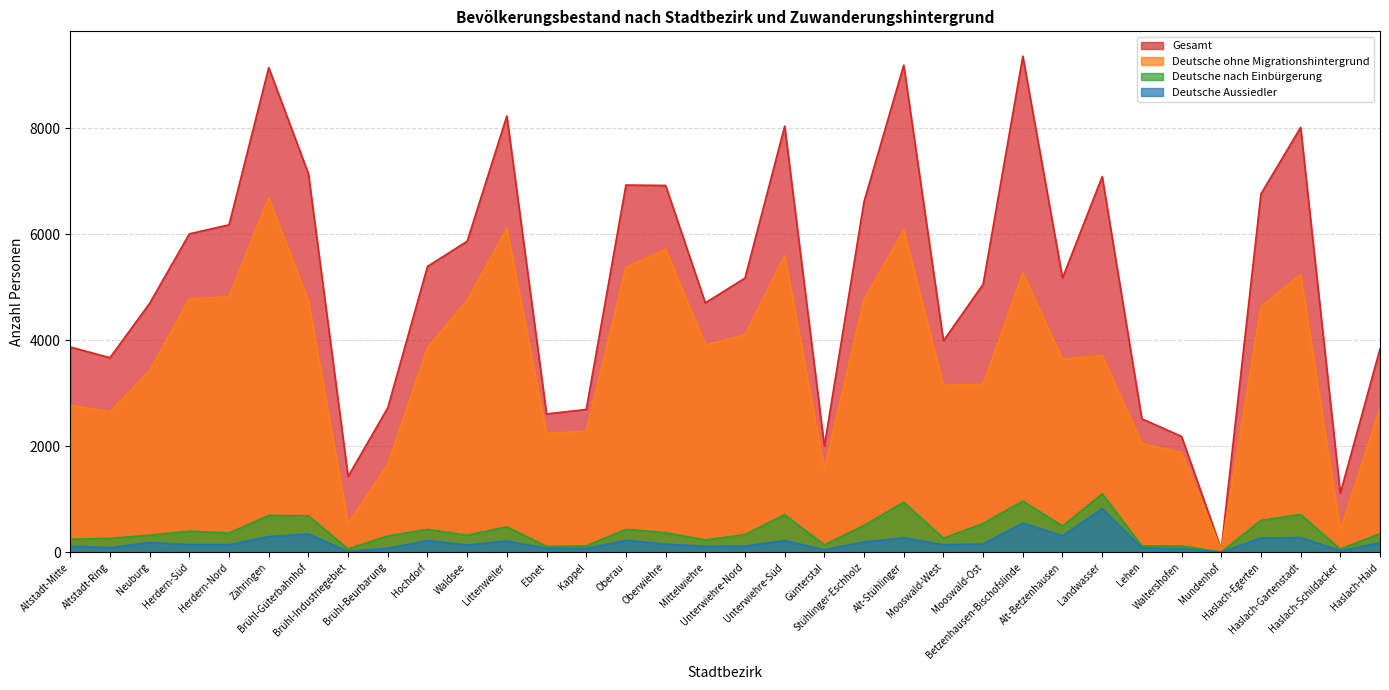

True or false: Deutsche nach Einbürgerung and Gesamt cross at least once.

False